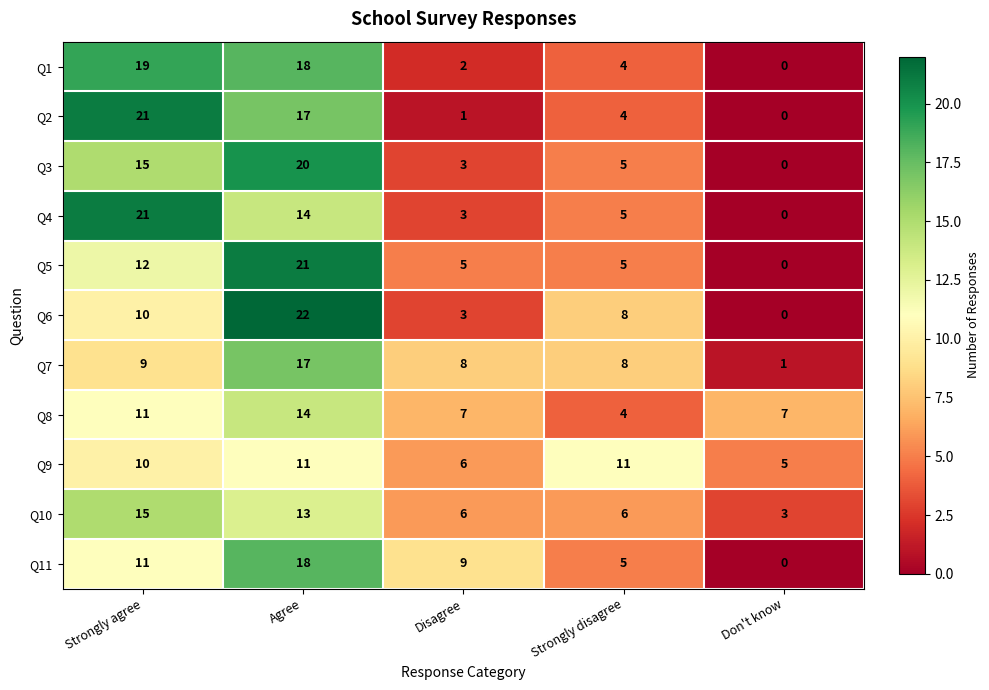

What is the difference between the second highest and minimum values in the Q8 series?

7